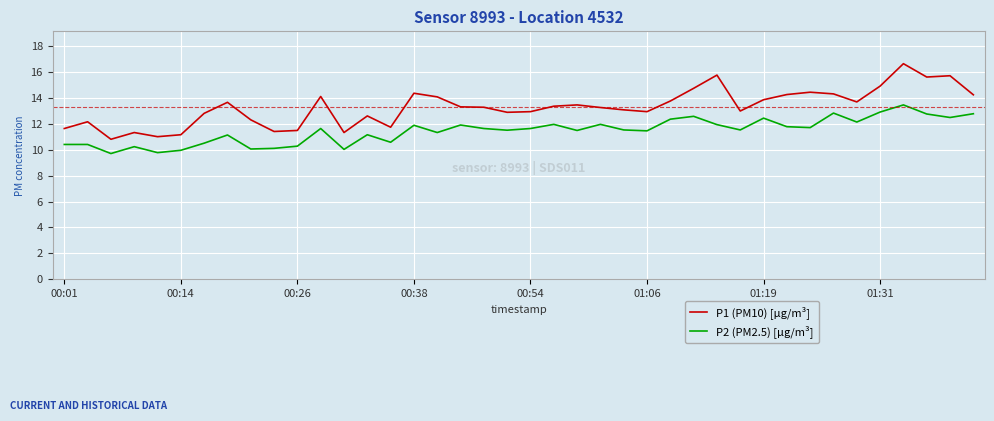

List the series in order of their peak value, highest first.

P1 (PM10) [µg/m³], P2 (PM2.5) [µg/m³]